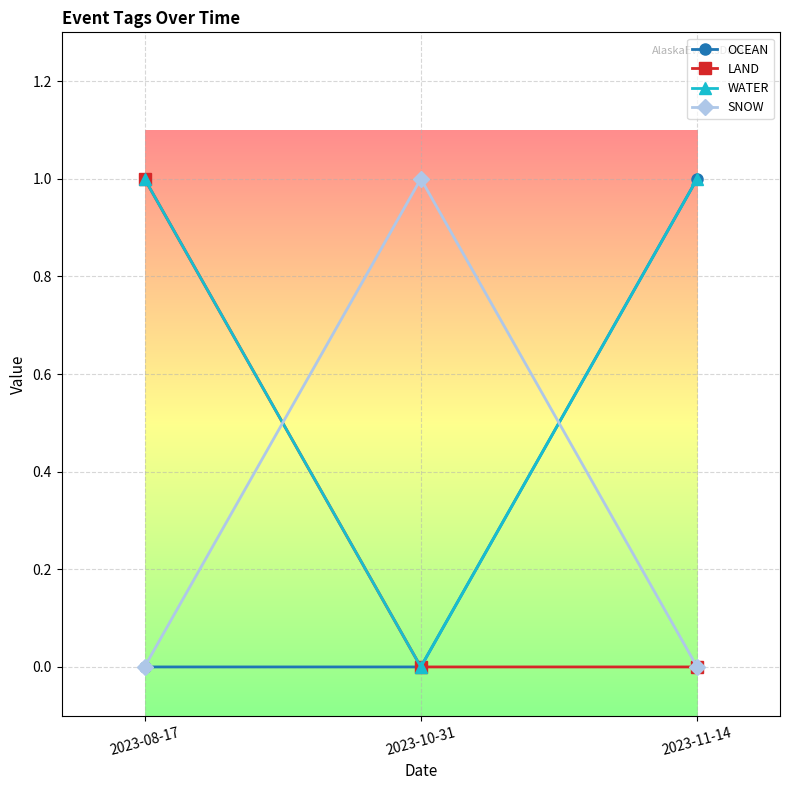

What is the value of the OCEAN point at the 3rd from the left?

1